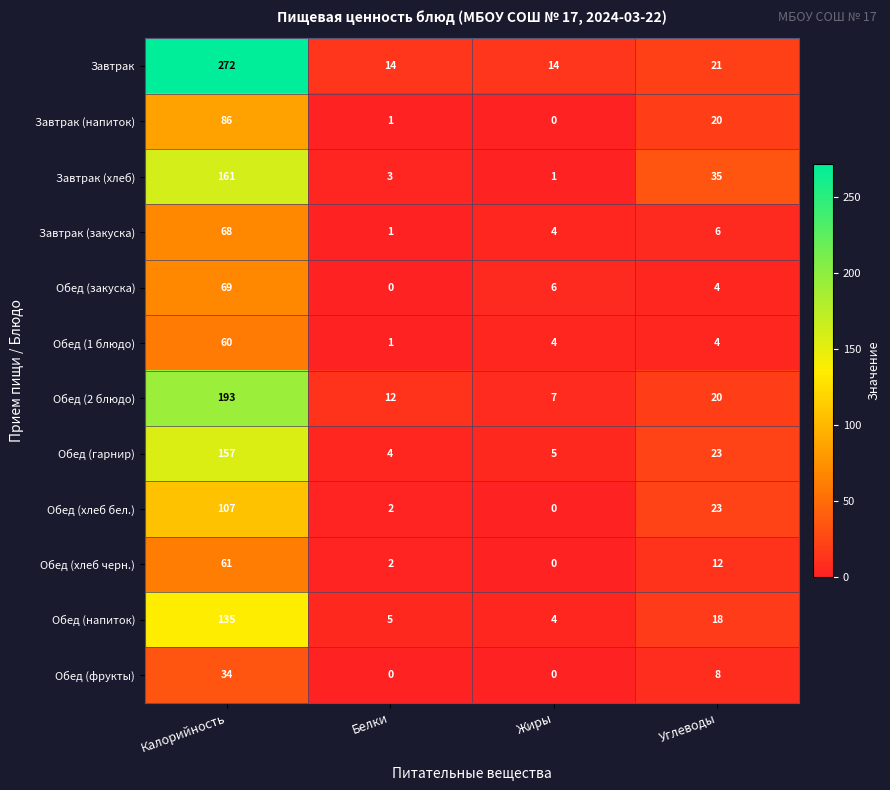

How many categories are shown in the chart?

4